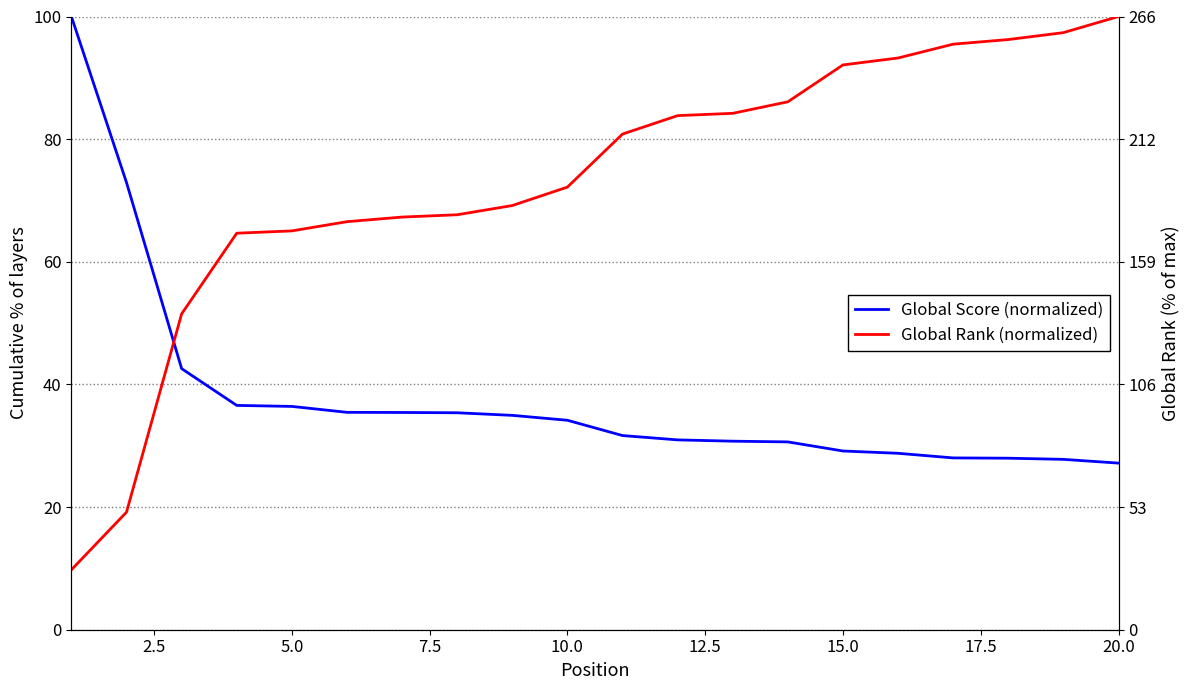

Reading left to right, what are all the values shown in this chart?

Global Score (normalized): 100.0	72.9	42.6	36.6	36.4	35.5	35.4	35.4	35.0	34.2	31.7	31.0	30.7	30.6	29.1	28.8	28.0	28.0	27.8	27.2
Global Rank (normalized): 9.8	19.2	51.5	64.7	65.0	66.5	67.3	67.7	69.2	72.2	80.8	83.8	84.2	86.1	92.1	93.2	95.5	96.2	97.4	100.0